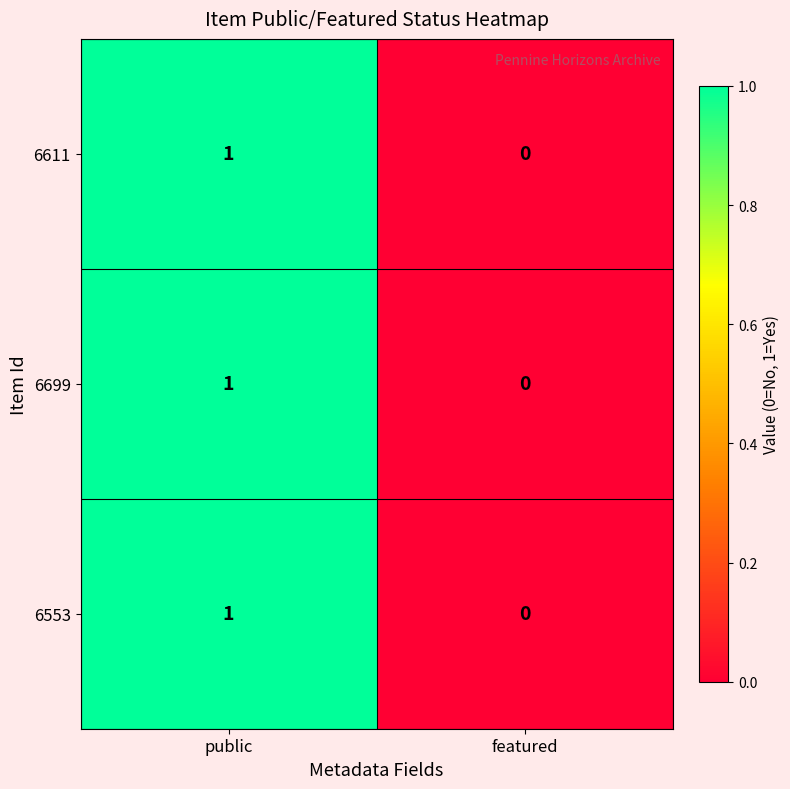

How many positive values does the 6553 series have?

1